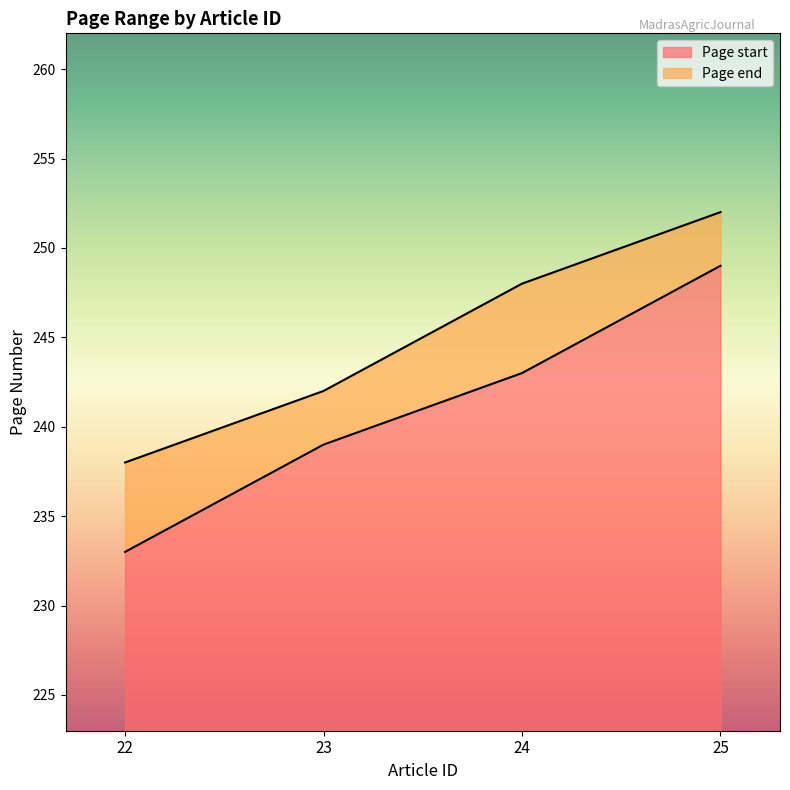

What is the greatest value displayed?

252